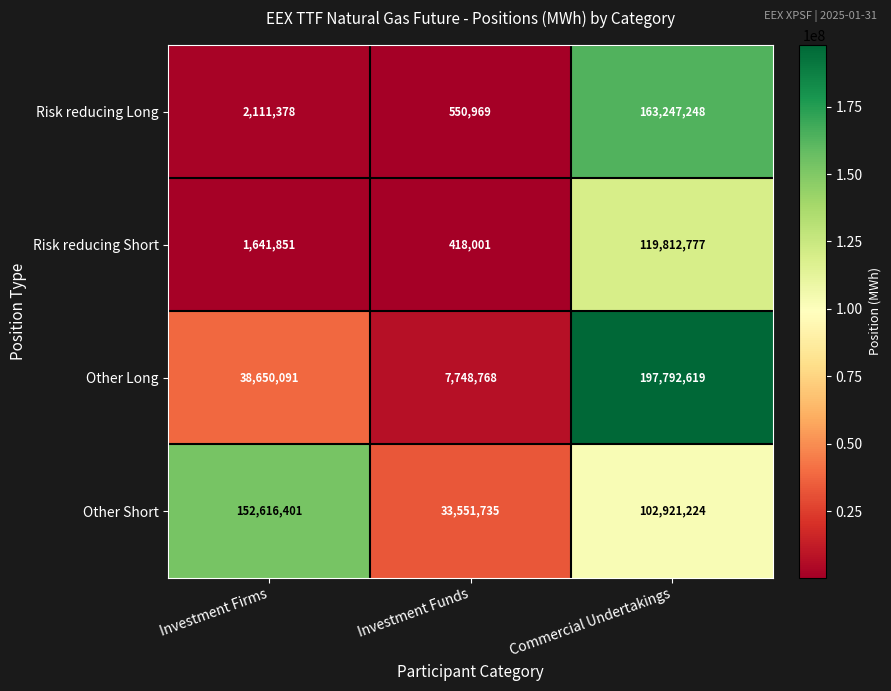

At which label is Risk reducing Long closest to 81899108?

Investment Firms